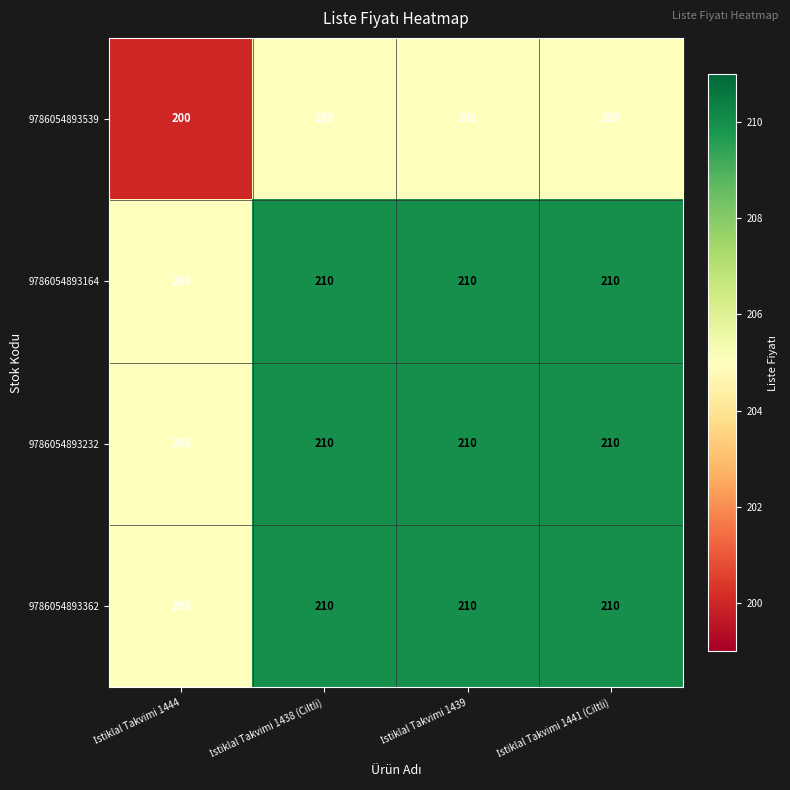

At how many categories does at least one series exceed 206?

3